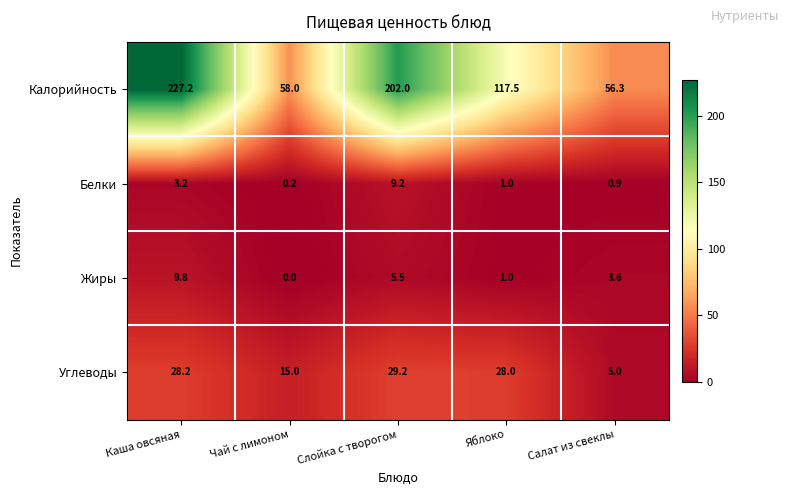

At which category does the chart reach its minimum across all series?

Чай с лимоном